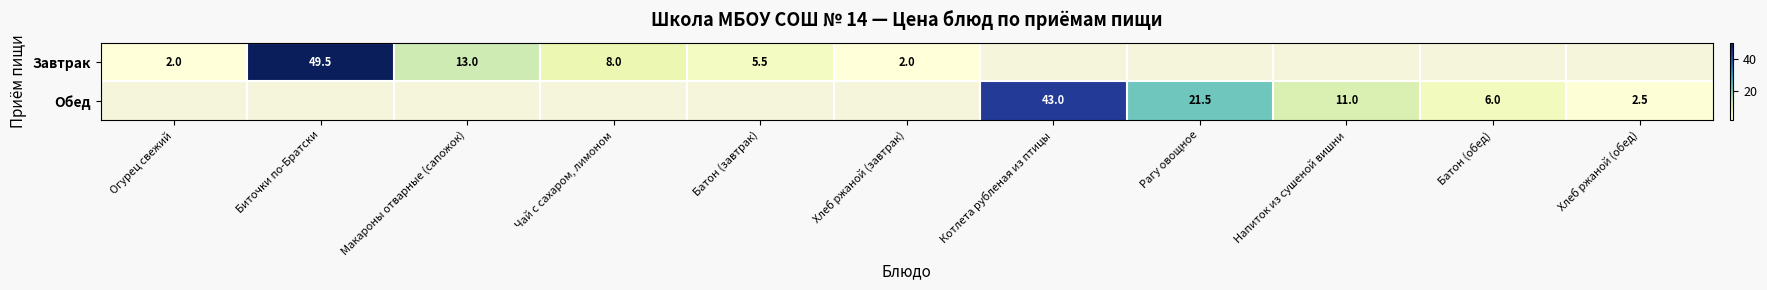

Is it true that Обед equals 43.0 at Котлета рубленая из птицы?

True